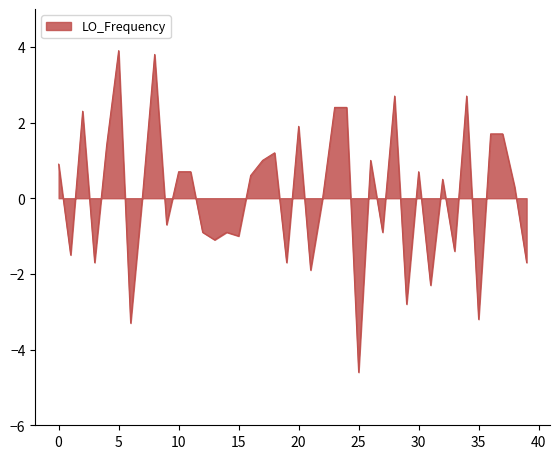

What is the maximum value shown in the chart?

3.9